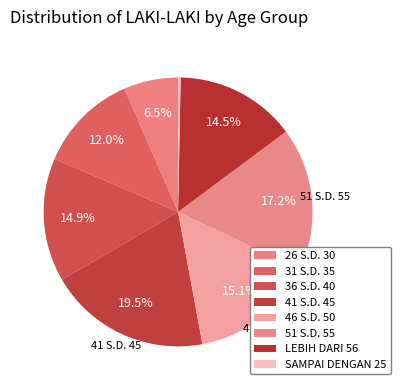

Does LEBIH DARI 56 account for over 50% of the chart?

No